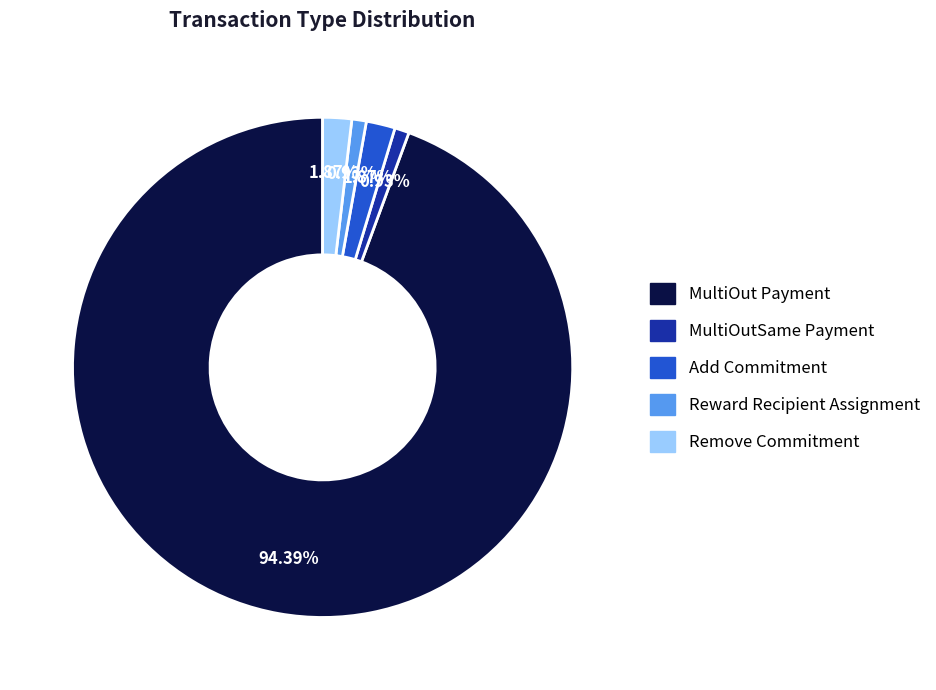

What is the total percentage of Reward Recipient Assignment and Remove Commitment?

2.8%